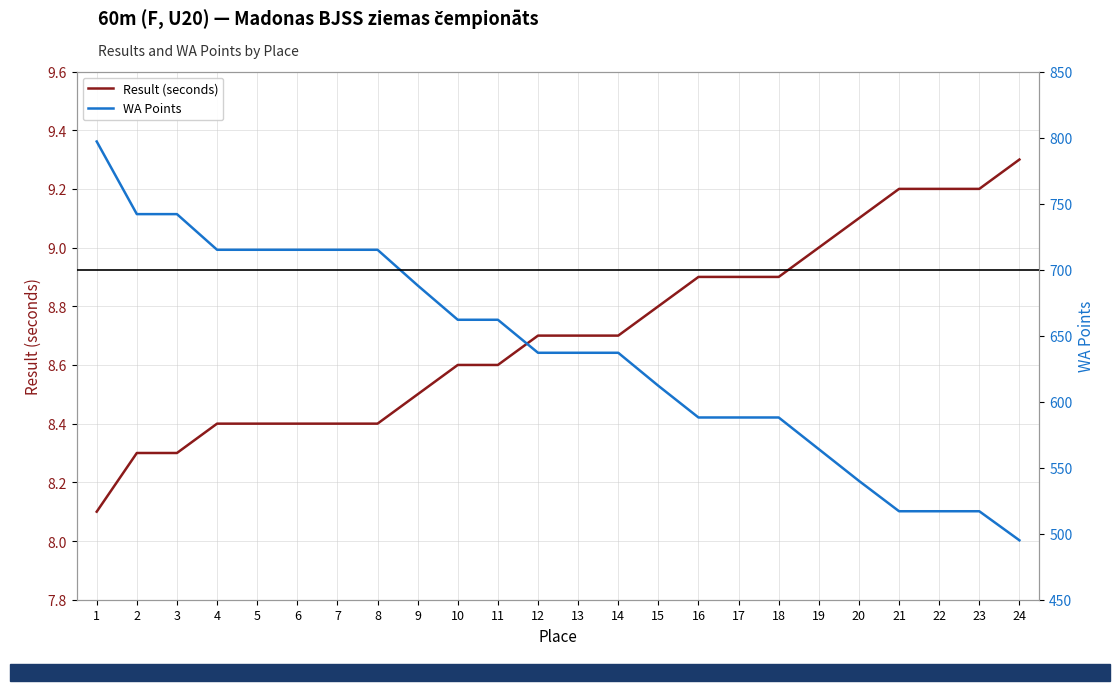

Which series changed the most between 5 and 15?

WA Points